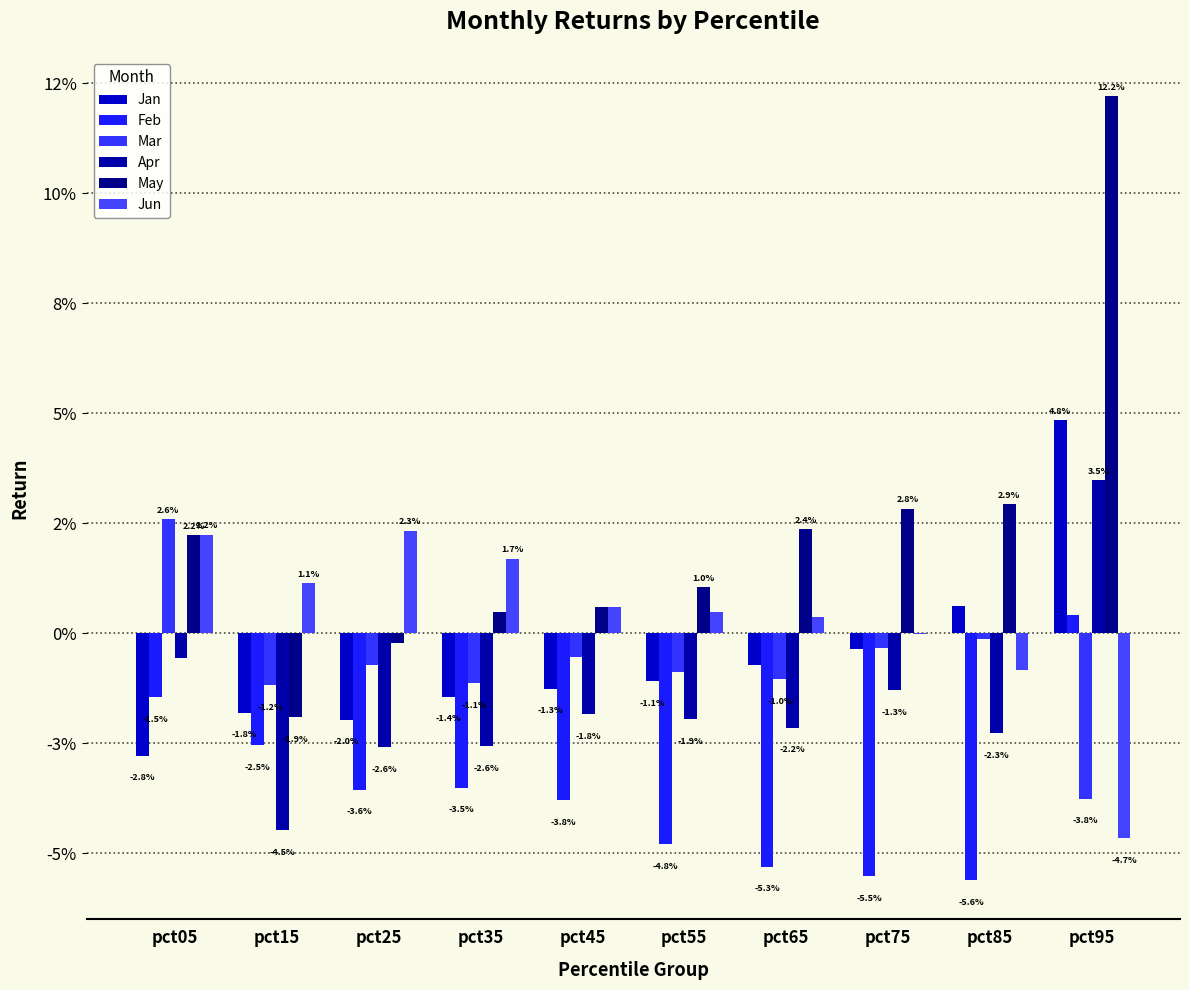

Reading left to right, list all the values displayed in this chart.

Jan: pct05=-0.0	pct15=-0.0	pct25=-0.0	pct35=-0.0	pct45=-0.0	pct55=-0.0	pct65=-0.0	pct75=-0.0	pct85=0.0	pct95=0.0
Feb: pct05=-0.0	pct15=-0.0	pct25=-0.0	pct35=-0.0	pct45=-0.0	pct55=-0.0	pct65=-0.1	pct75=-0.1	pct85=-0.1	pct95=0.0
Mar: pct05=0.0	pct15=-0.0	pct25=-0.0	pct35=-0.0	pct45=-0.0	pct55=-0.0	pct65=-0.0	pct75=-0.0	pct85=-0.0	pct95=-0.0
Apr: pct05=-0.0	pct15=-0.0	pct25=-0.0	pct35=-0.0	pct45=-0.0	pct55=-0.0	pct65=-0.0	pct75=-0.0	pct85=-0.0	pct95=0.0
May: pct05=0.0	pct15=-0.0	pct25=-0.0	pct35=0.0	pct45=0.0	pct55=0.0	pct65=0.0	pct75=0.0	pct85=0.0	pct95=0.1
Jun: pct05=0.0	pct15=0.0	pct25=0.0	pct35=0.0	pct45=0.0	pct55=0.0	pct65=0.0	pct75=-0.0	pct85=-0.0	pct95=-0.0